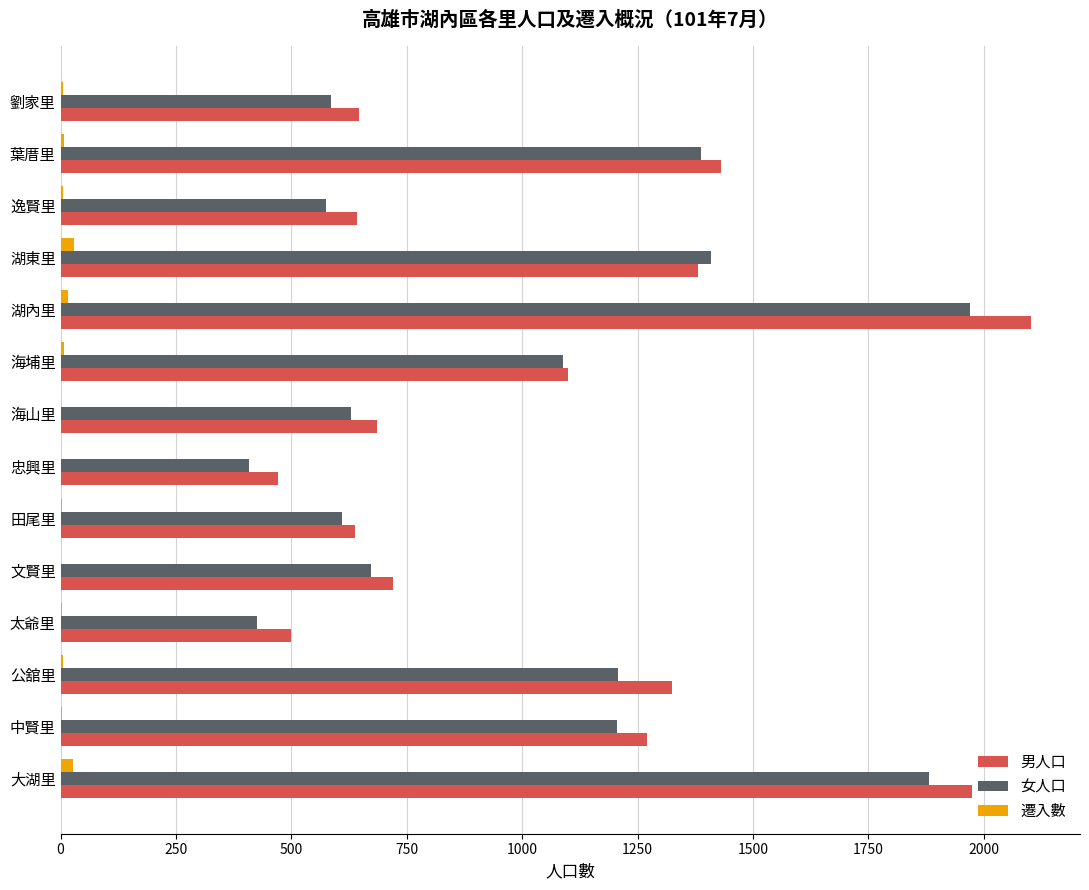

What is the sum of all 女人口 values?

14050